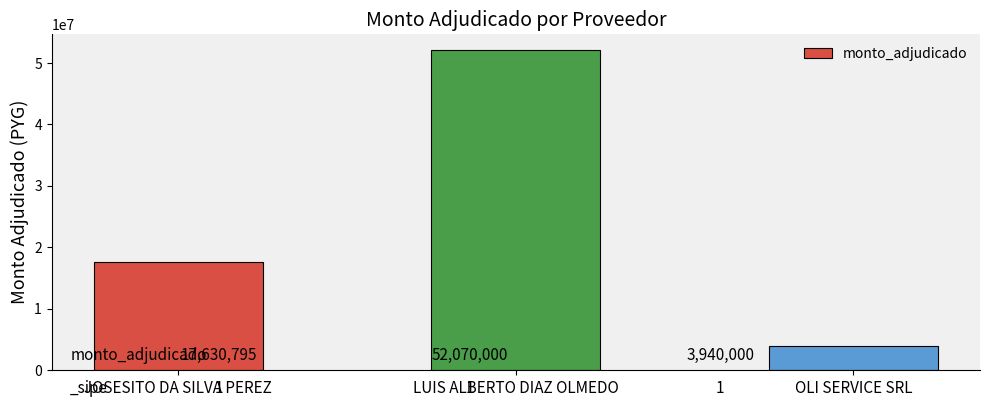

Reading left to right, extract all data points from this chart.

JOSESITO DA SILVA PEREZ=17630795	LUIS ALBERTO DIAZ OLMEDO=52070000	OLI SERVICE SRL=3940000